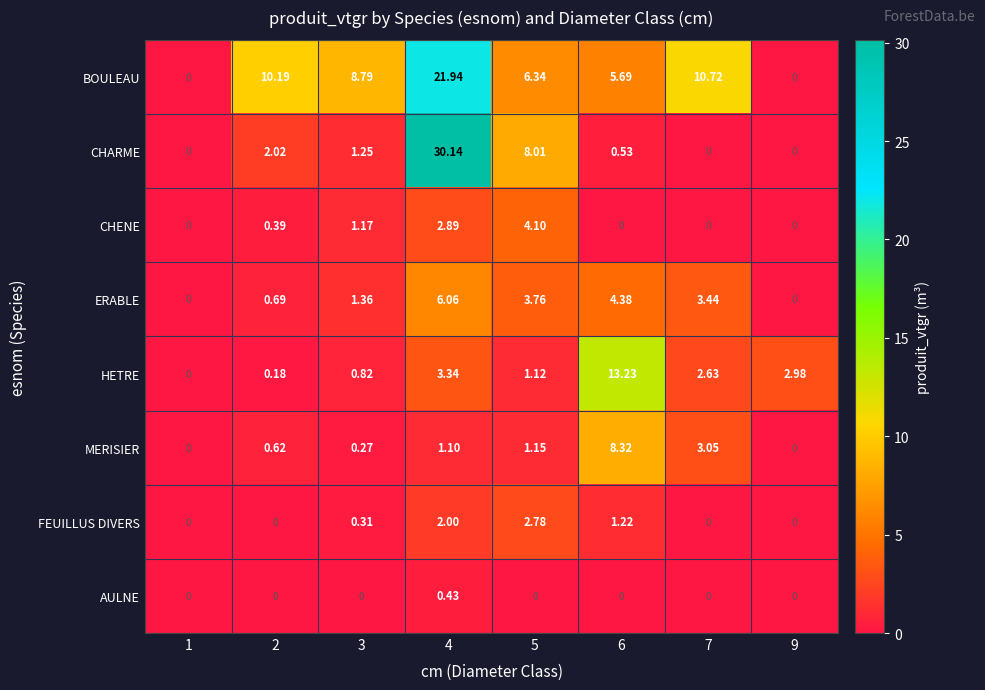

How many values in the HETRE series exceed 2?

4